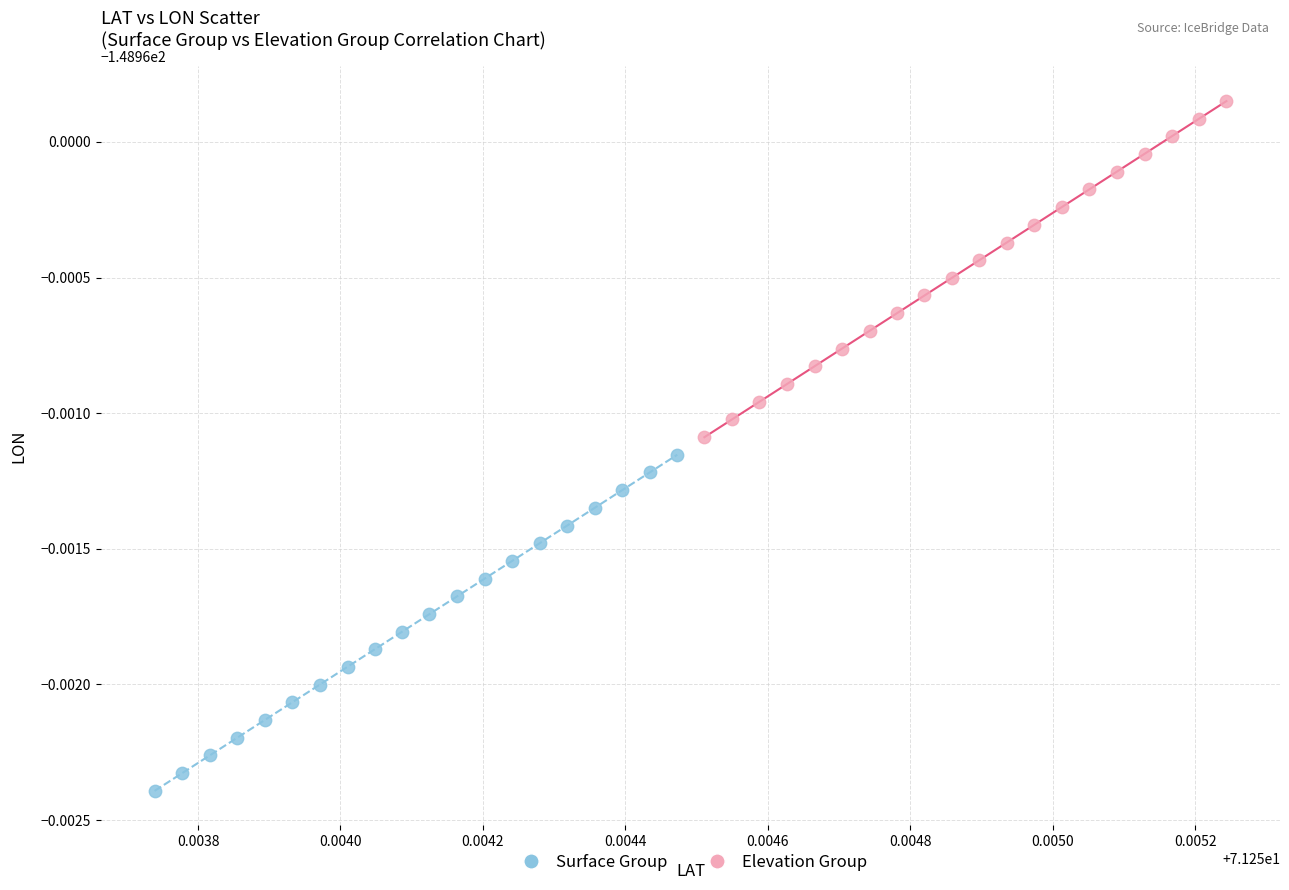

Which series reaches the maximum Y coordinate?

Elevation Group